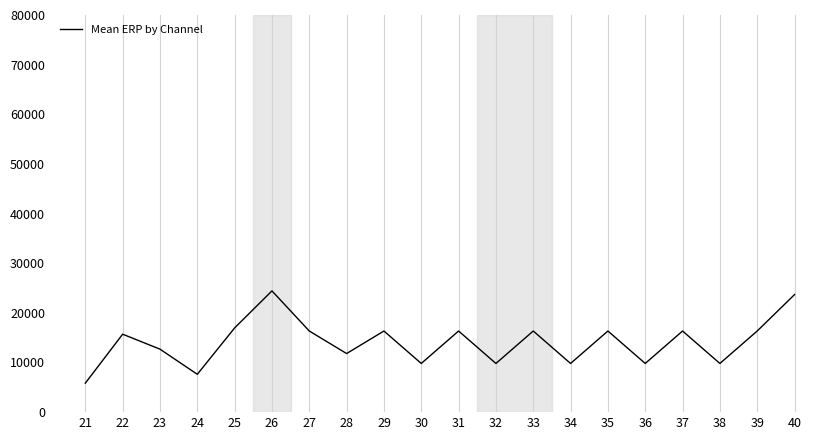

What is the minimum value shown in the chart?

5835.1